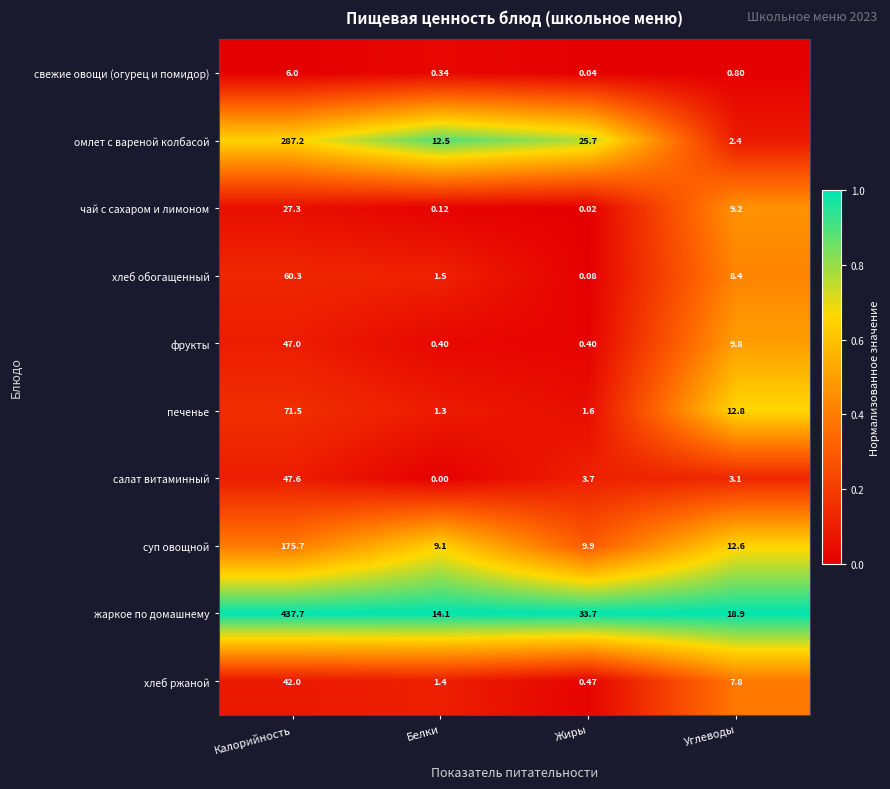

Is the value of фрукты at Жиры greater than the value of омлет с вареной колбасой at Жиры?

No